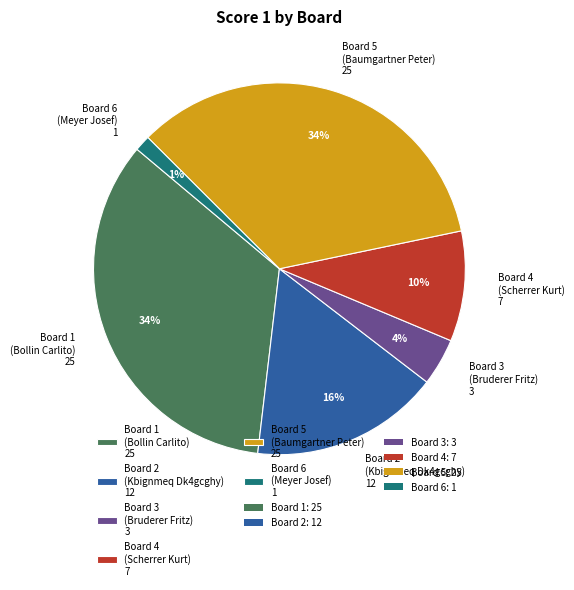

Does Board 2 represent more than half of the total?

No